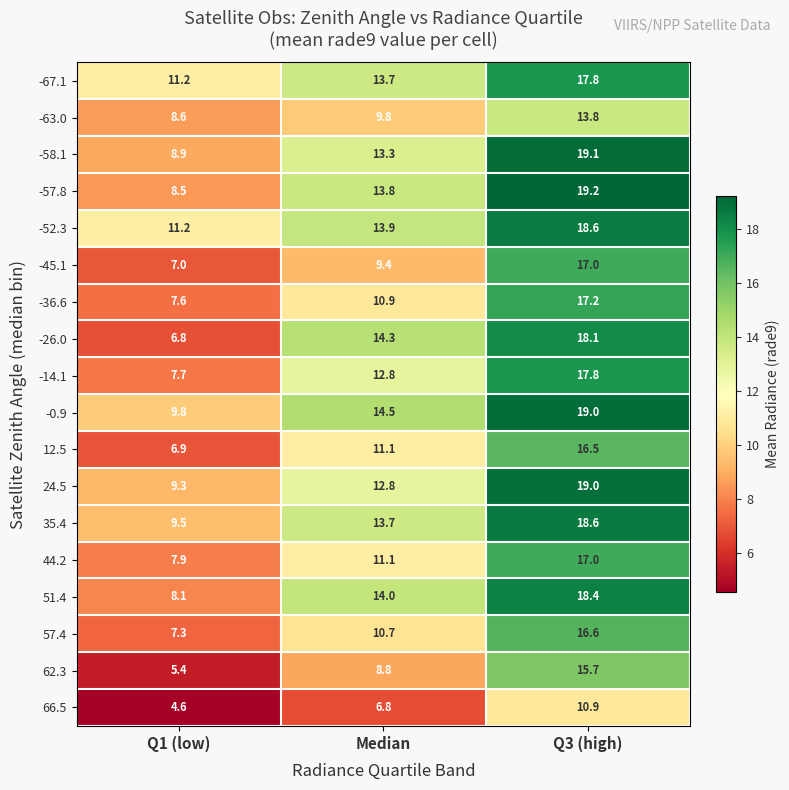

Between Q1 (low) and Q3 (high), which series saw the biggest shift?

-26.0